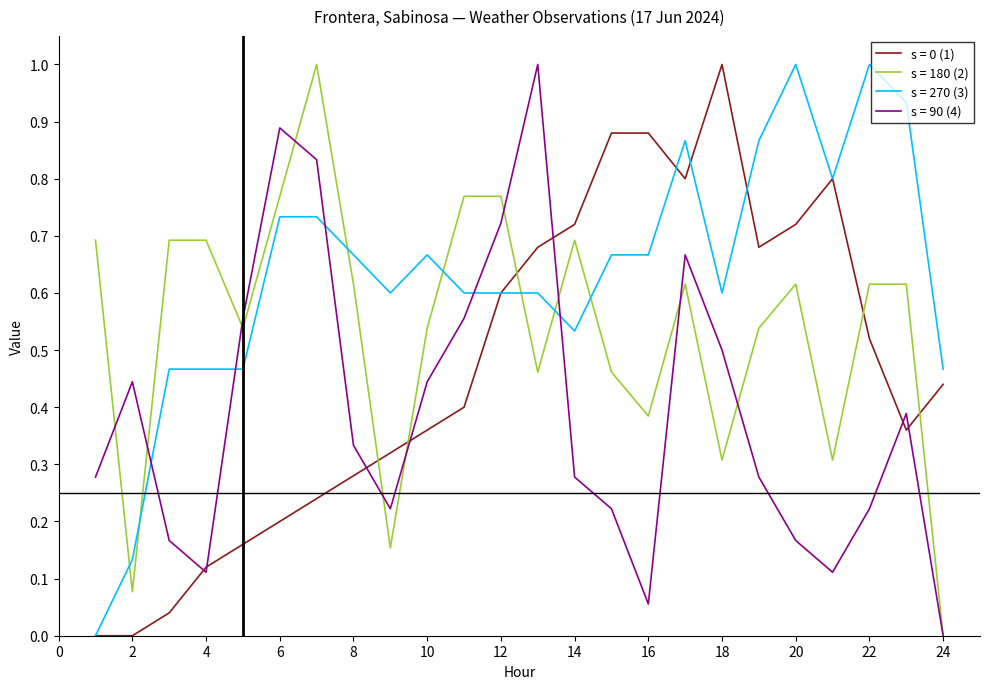

What is the greatest value displayed?

1.0